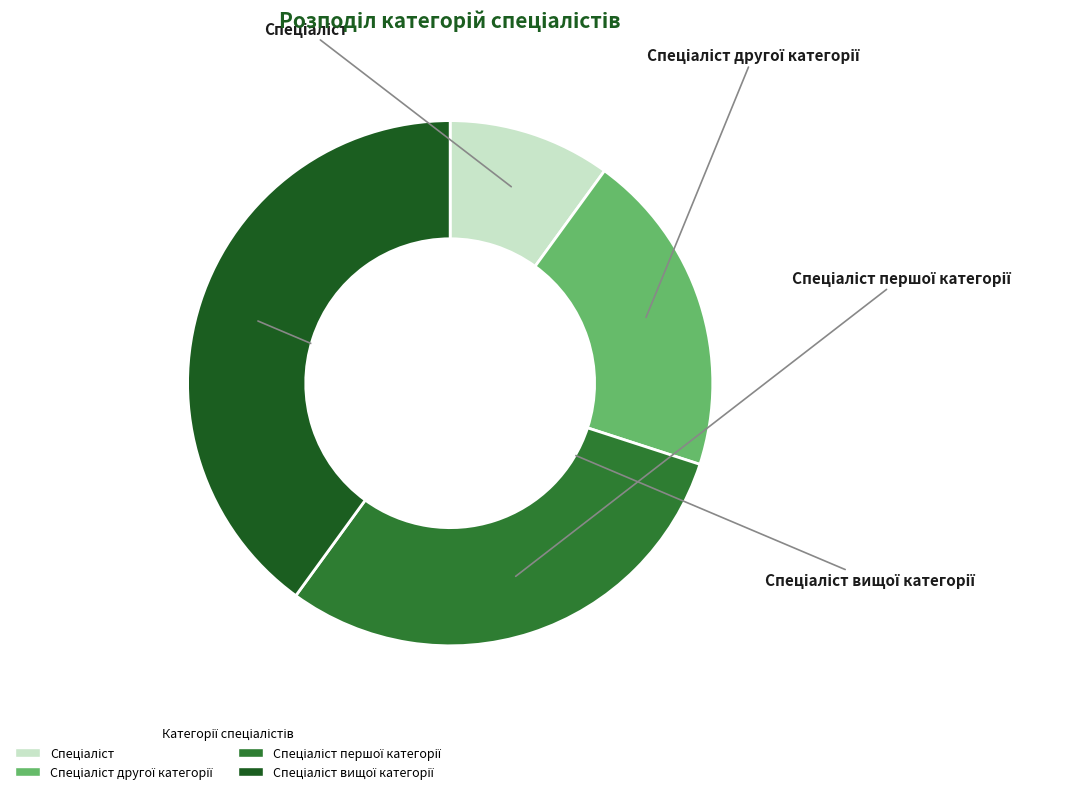

How many slices are in this pie chart?

4